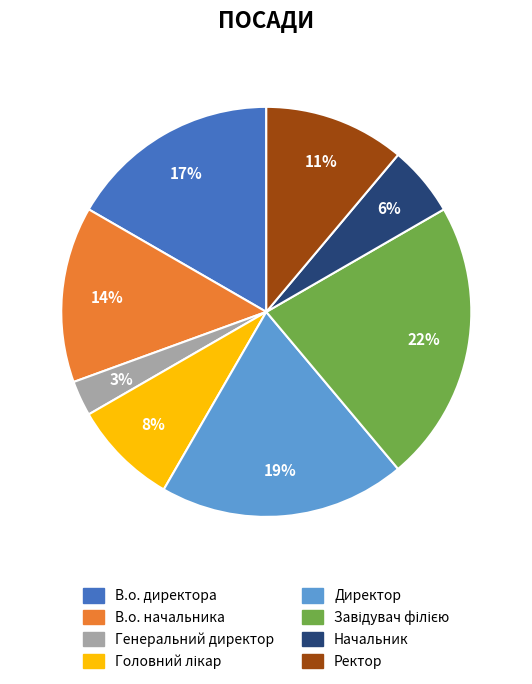

Which category has the smallest portion of the pie?

Генеральний директор